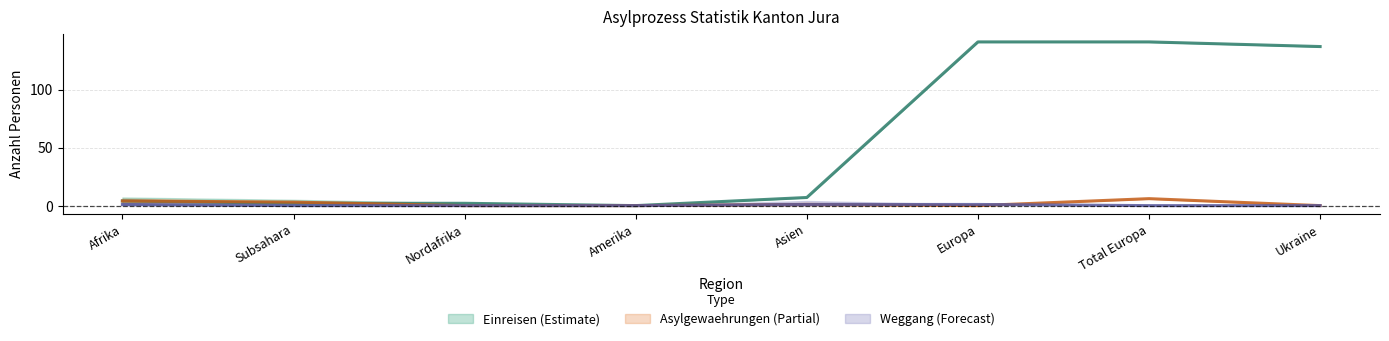

Reading right to left, what are all the values shown in this chart?

Asylgewaehrungen: Ukraine=0	Total Europa=6	Europa=0	Asien=1	Amerika=0	Nordafrika=0	Subsahara=3	Afrika=4
Weggang nach Asylentscheid: Ukraine=0	Total Europa=0	Europa=1	Asien=1	Amerika=0	Nordafrika=0	Subsahara=0	Afrika=1
Einreisen: Ukraine=137	Total Europa=141	Europa=141	Asien=7	Amerika=0	Nordafrika=2	Subsahara=2	Afrika=4